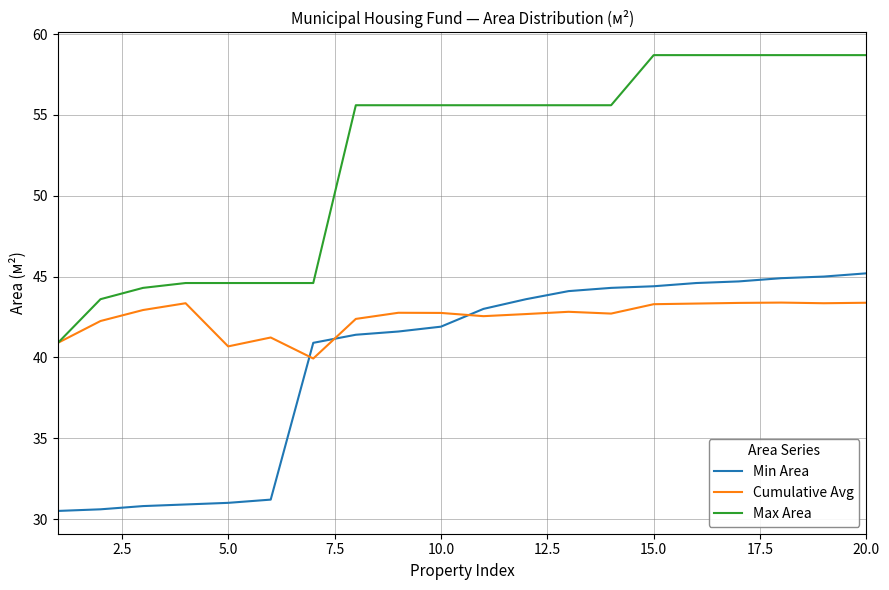

How many values in the Max Area series exceed 55?

13